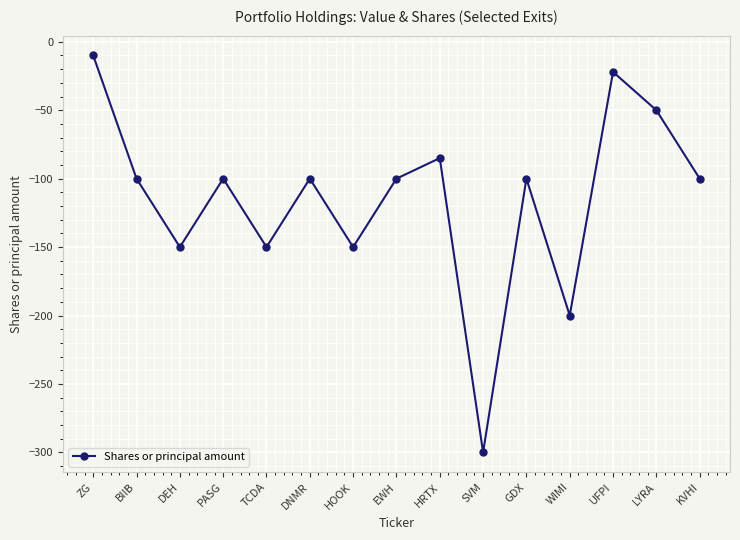

True or false: the data shows -300 at SVM.

True